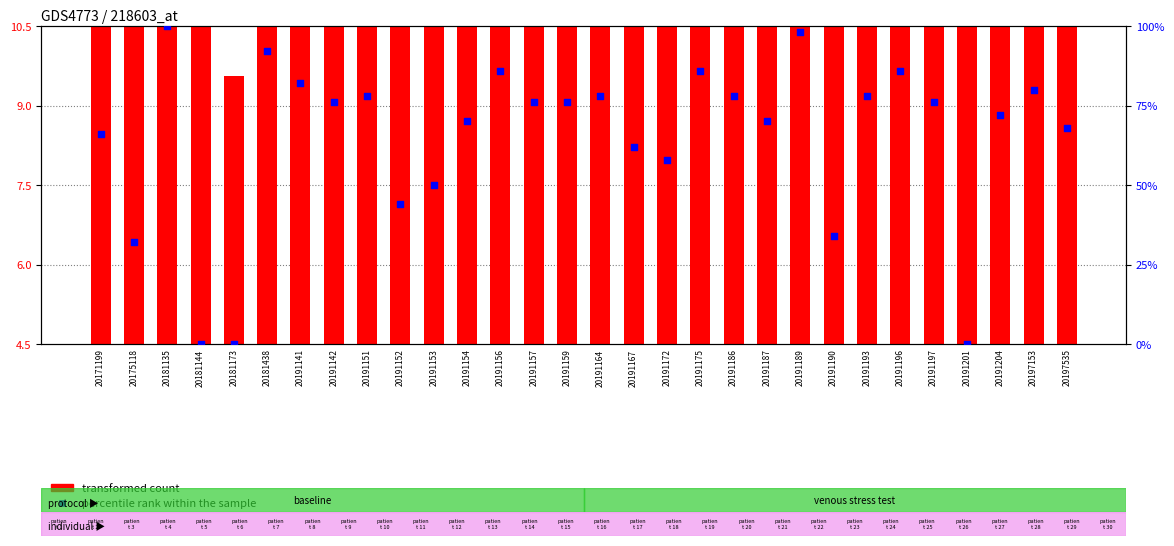

Which series has the largest Y range (max minus min)?

percentile rank within the sample